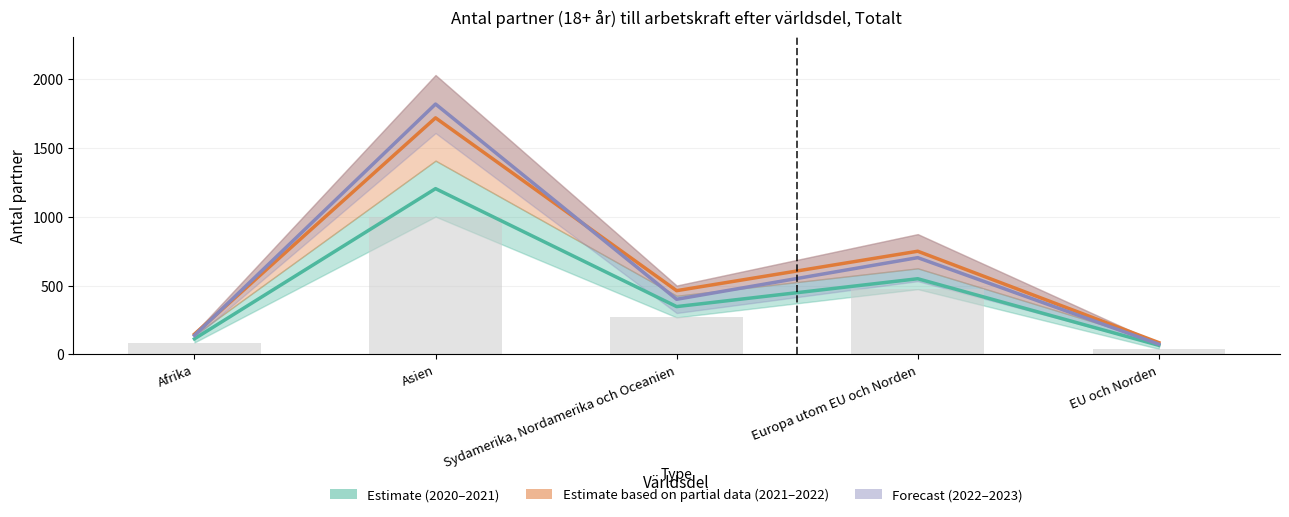

List the labels in order of value, smallest first.

EU och Norden, Afrika, Sydamerika, Nordamerika och Oceanien, Europa utom EU och Norden, Asien